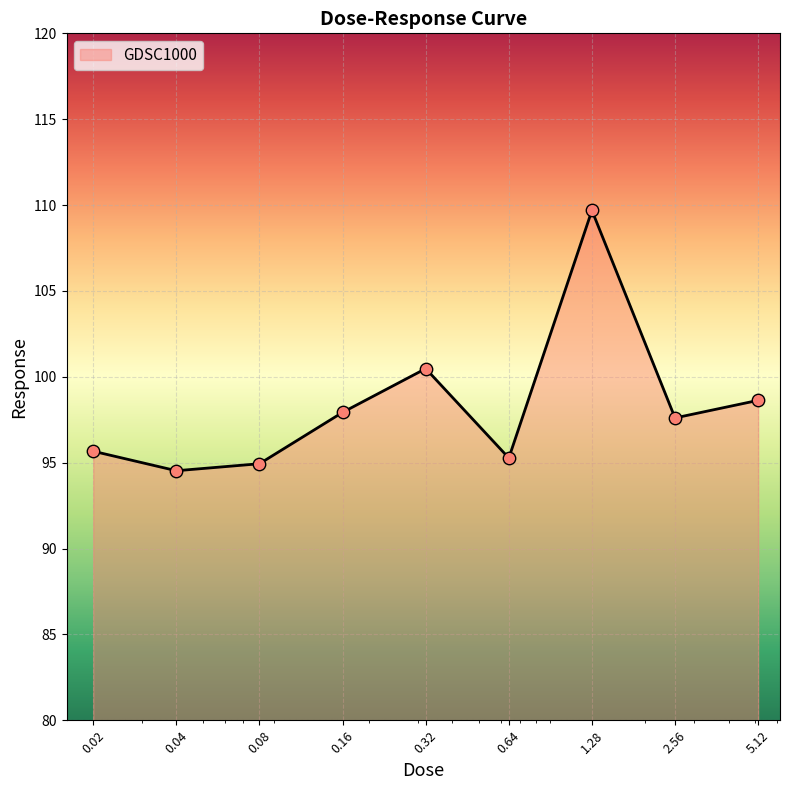

What is the smallest value displayed?

94.5